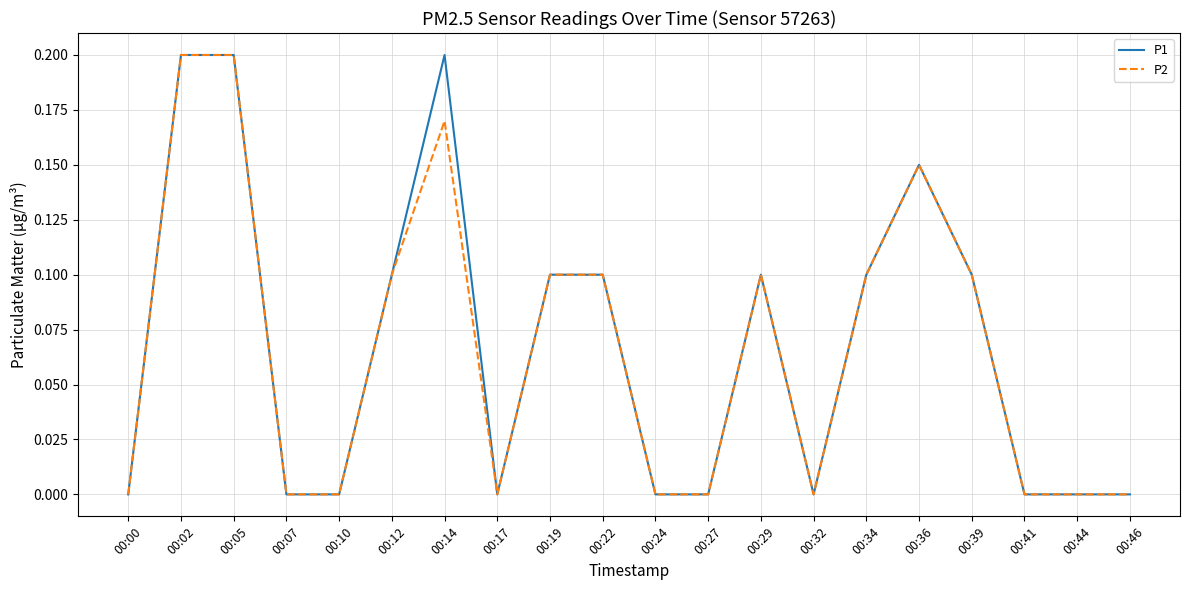

The P2 series shows 0.0 at 00:41. True or false?

True